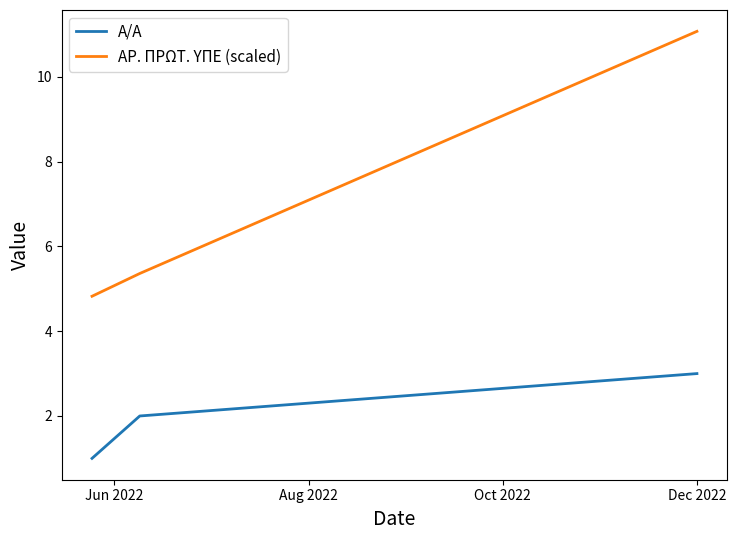

Which series has the widest spread of values?

ΑΡ. ΠΡΩΤ. ΥΠΕ (scaled)